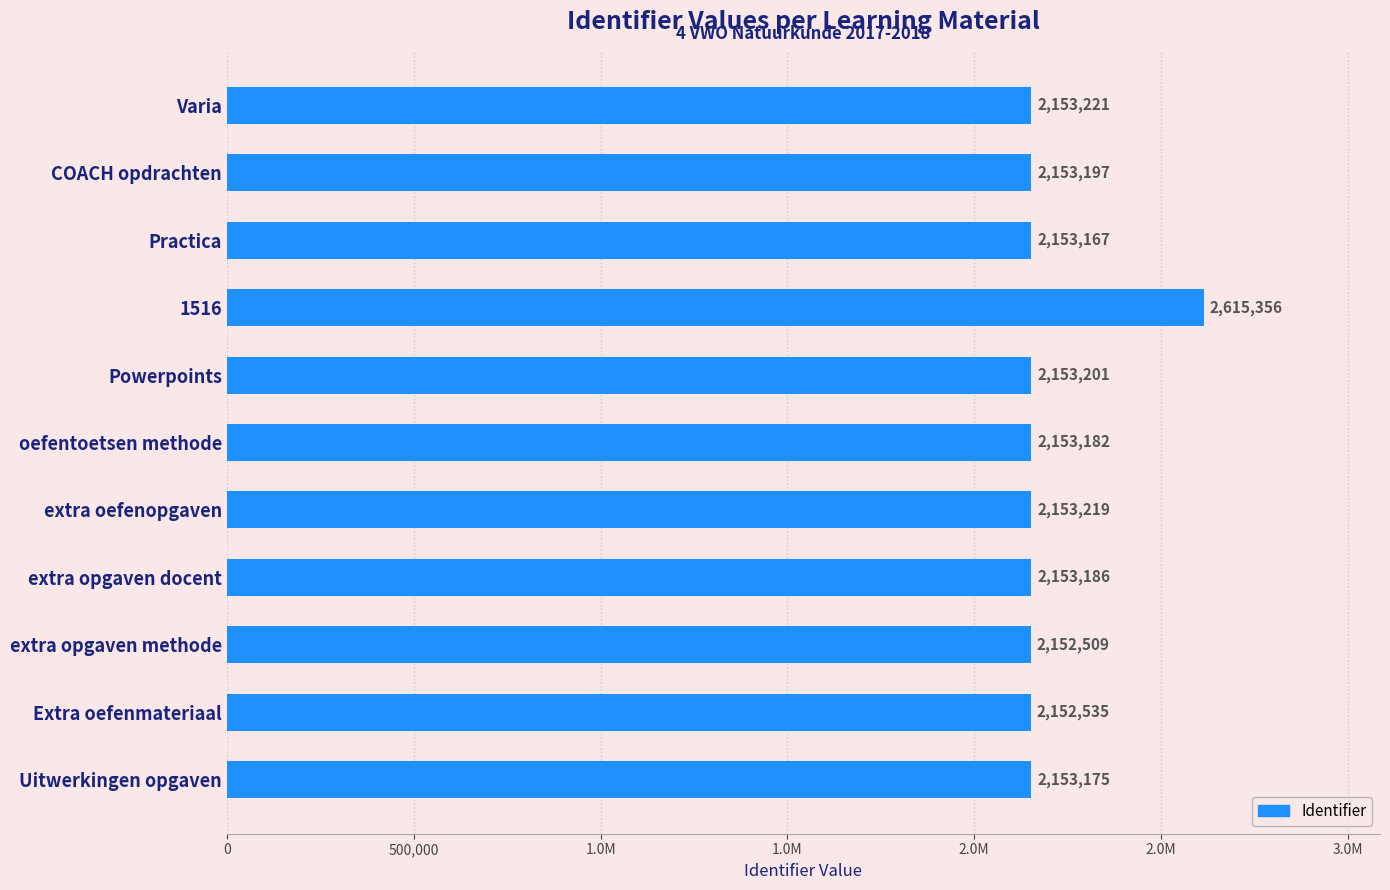

What is the smallest value displayed?

2152509